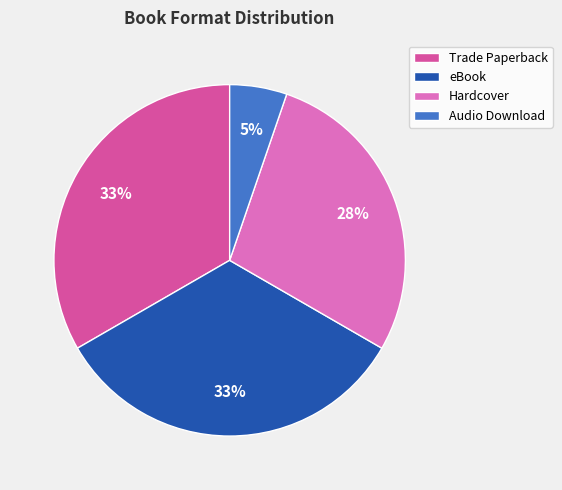

Does Hardcover account for over 50% of the chart?

No